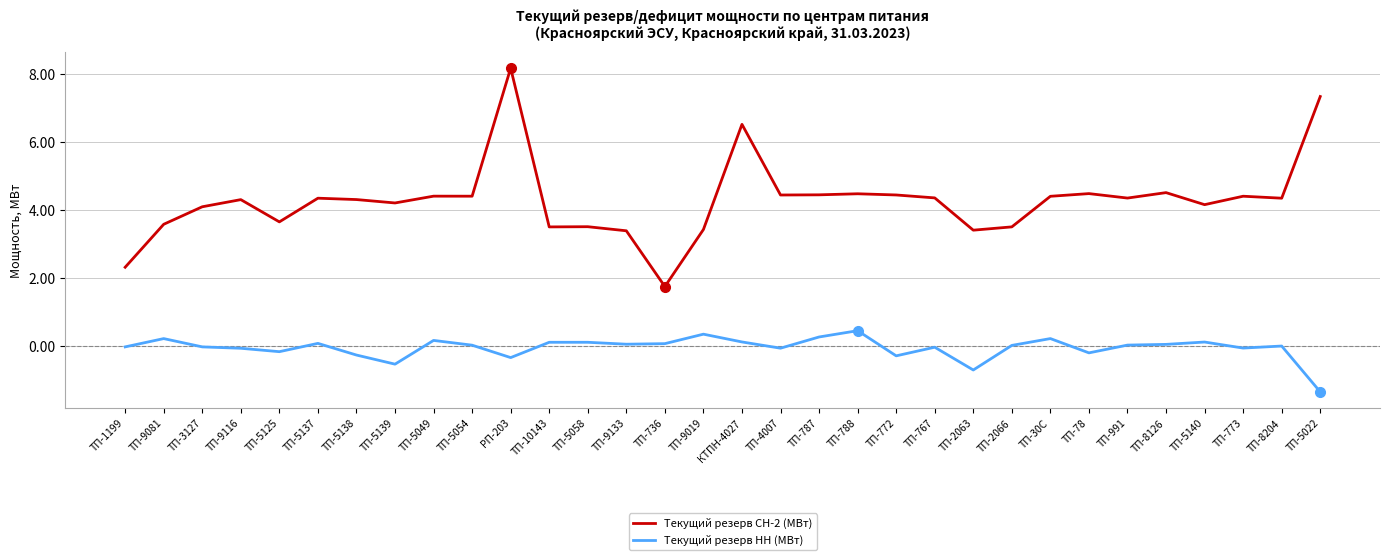

True or false: Текущий резерв НН (МВт) and Текущий резерв СН-2 (МВт) intersect in this chart.

False